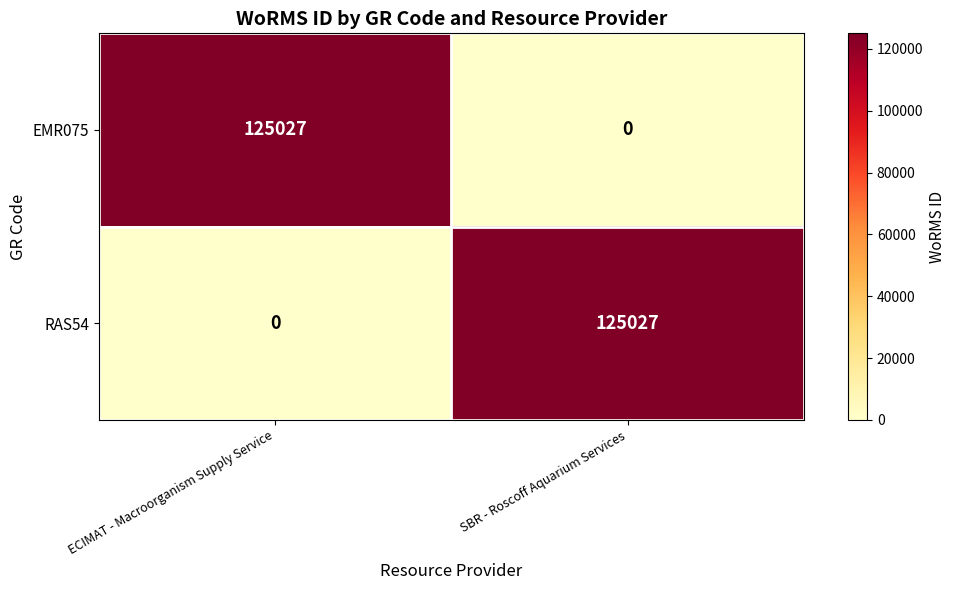

What is the sum of all EMR075 values?

125027